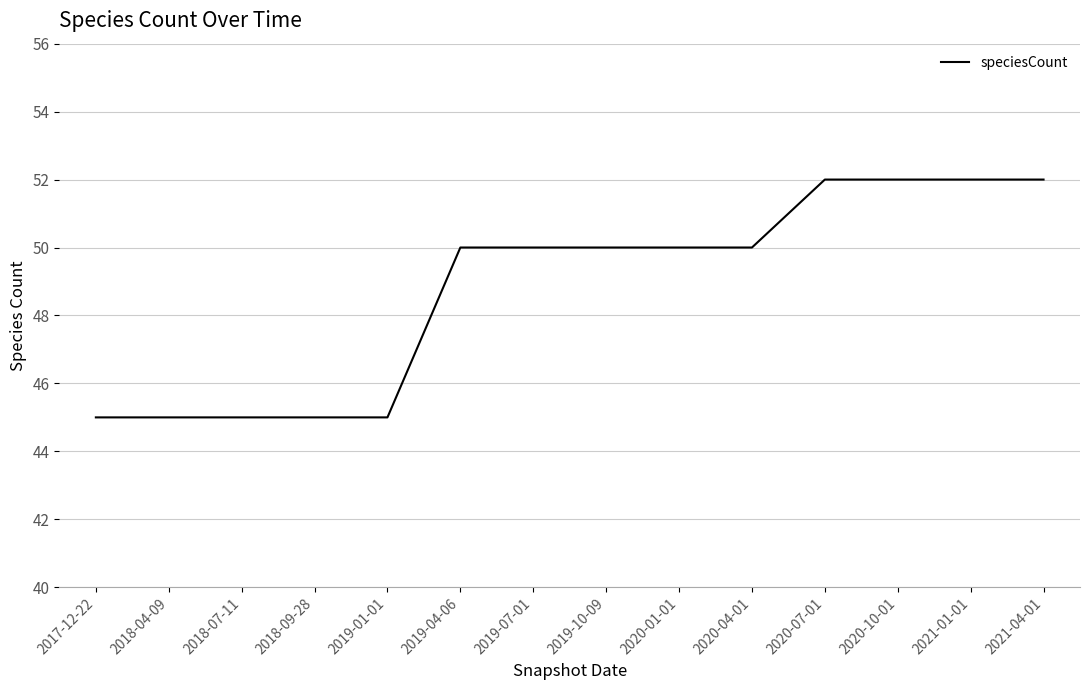

The value at 2021-01-01 is 52. True or false?

True